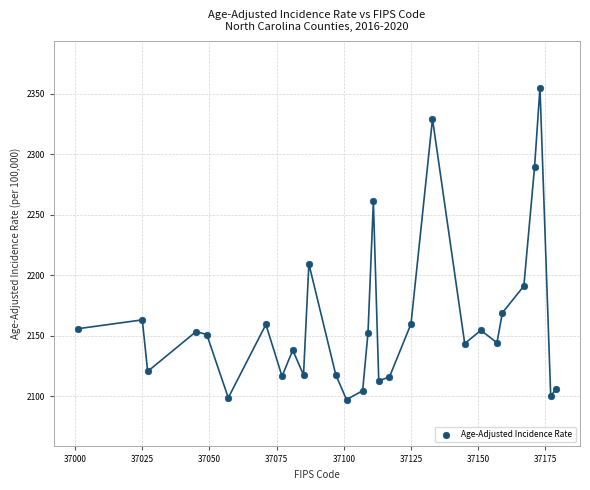

What Y value in the scatter plot is closest to 2226?

2209.4